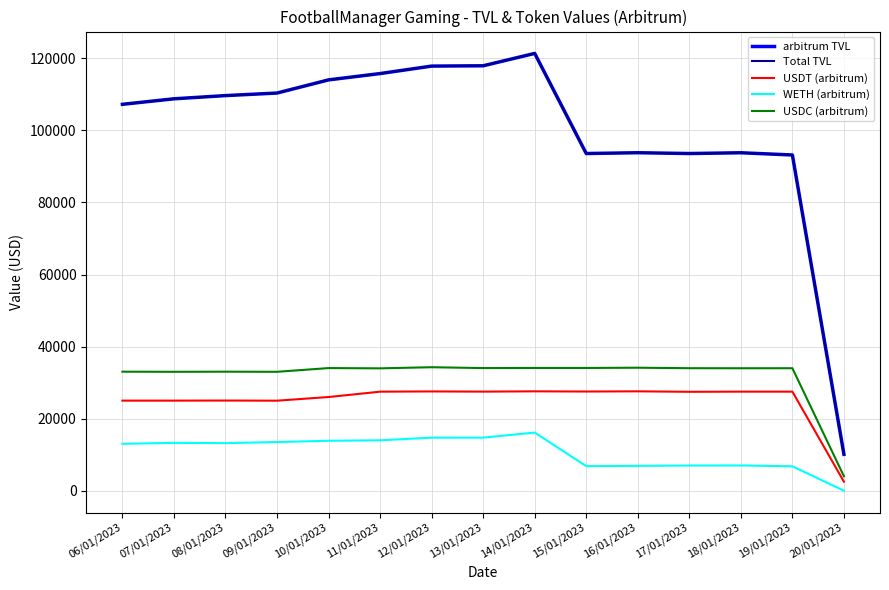

The arbitrum TVL series shows 108776.3 at 07/01/2023. True or false?

True